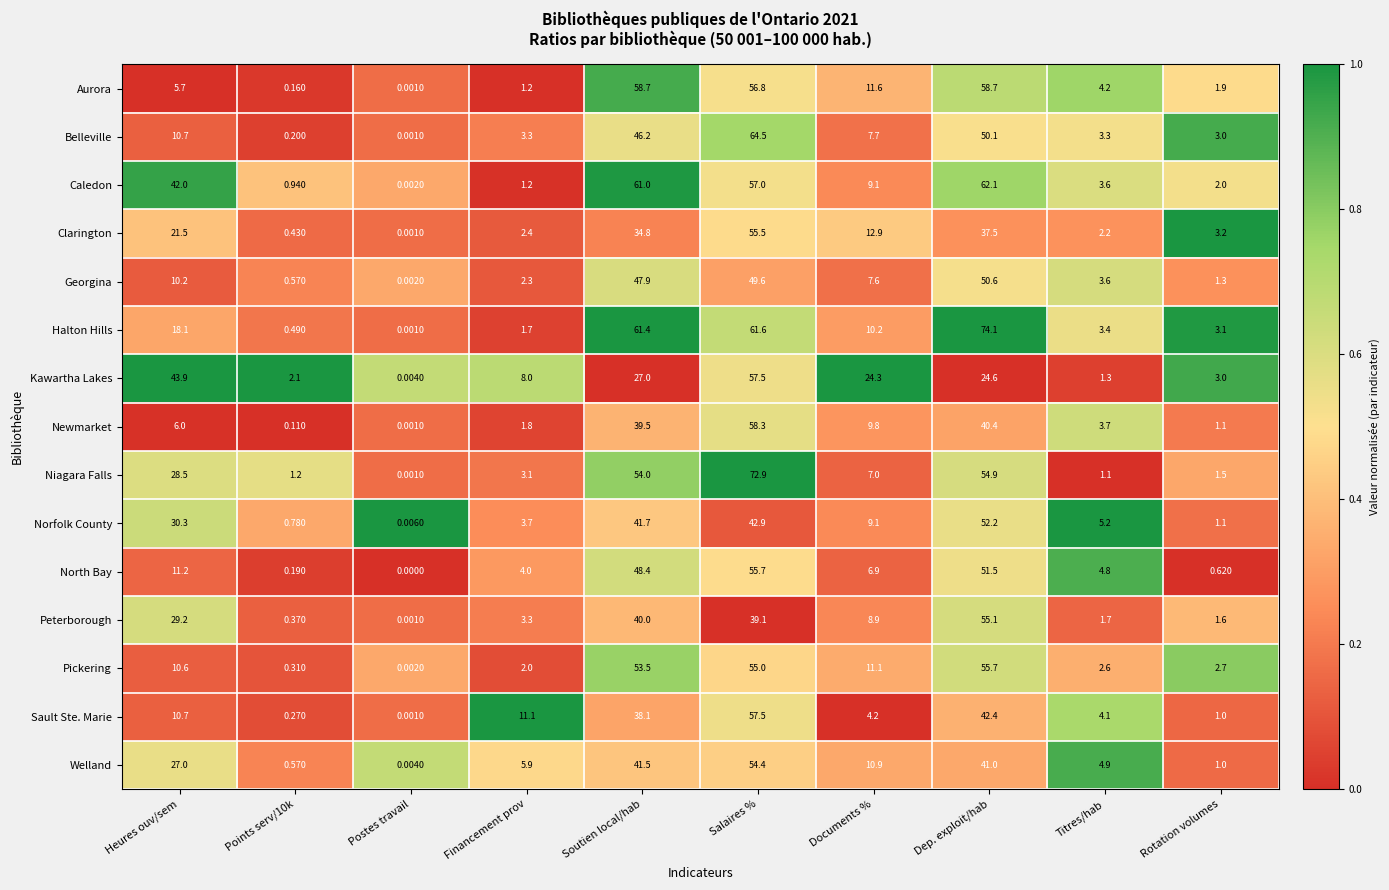

Which series changed the most between Points serv/10k and Dep. exploit/hab?

Halton Hills